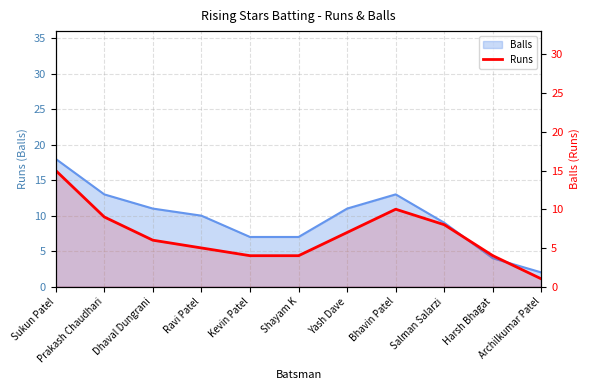

Rank the categories by value from highest to lowest.

Sukun Patel, Bhavin Patel, Prakash Chaudhari, Salman Salarzi, Yash Dave, Dhaval Dungrani, Ravi Patel, Kevin Patel, Shayam K, Harsh Bhagat, Archilkumar Patel